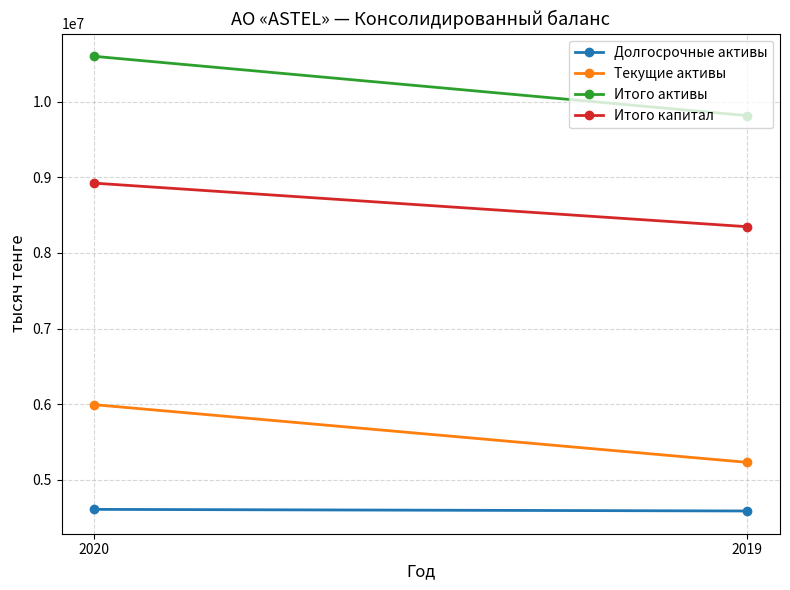

How many lines are shown in the chart?

4